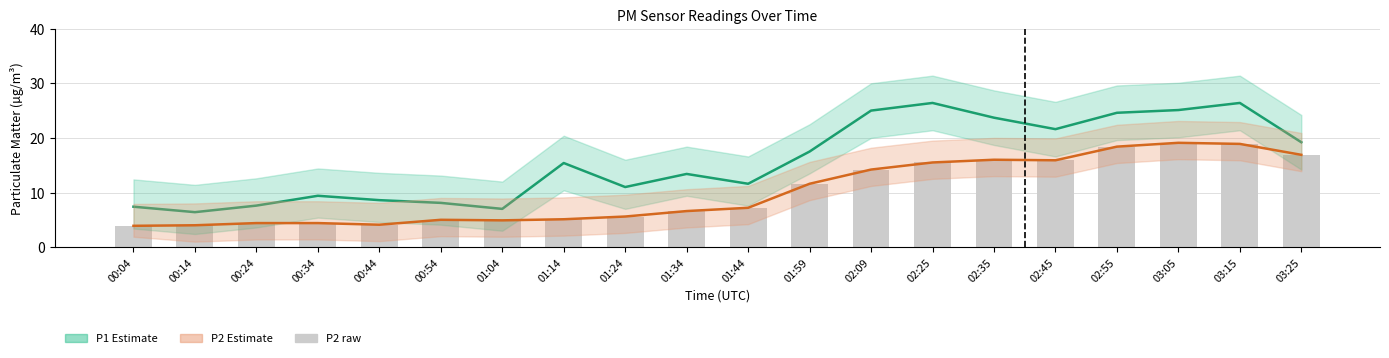

At how many categories does at least one series exceed 19?

8